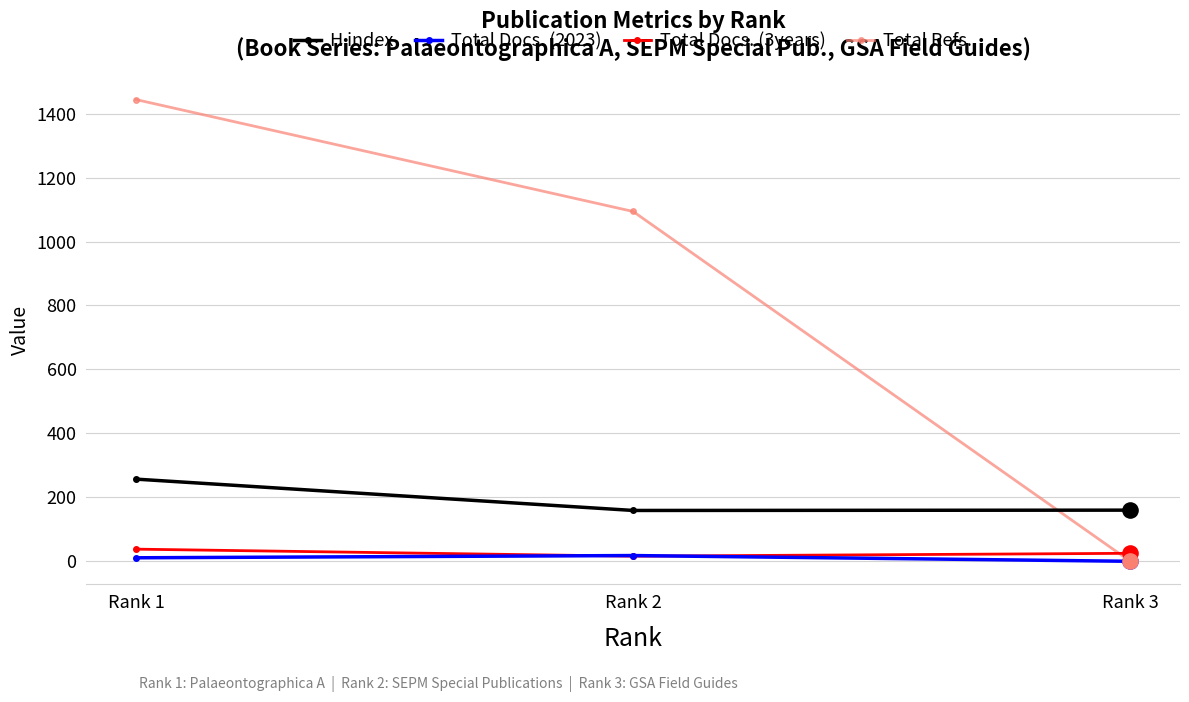

What is the total value across all series at Rank 3?

185